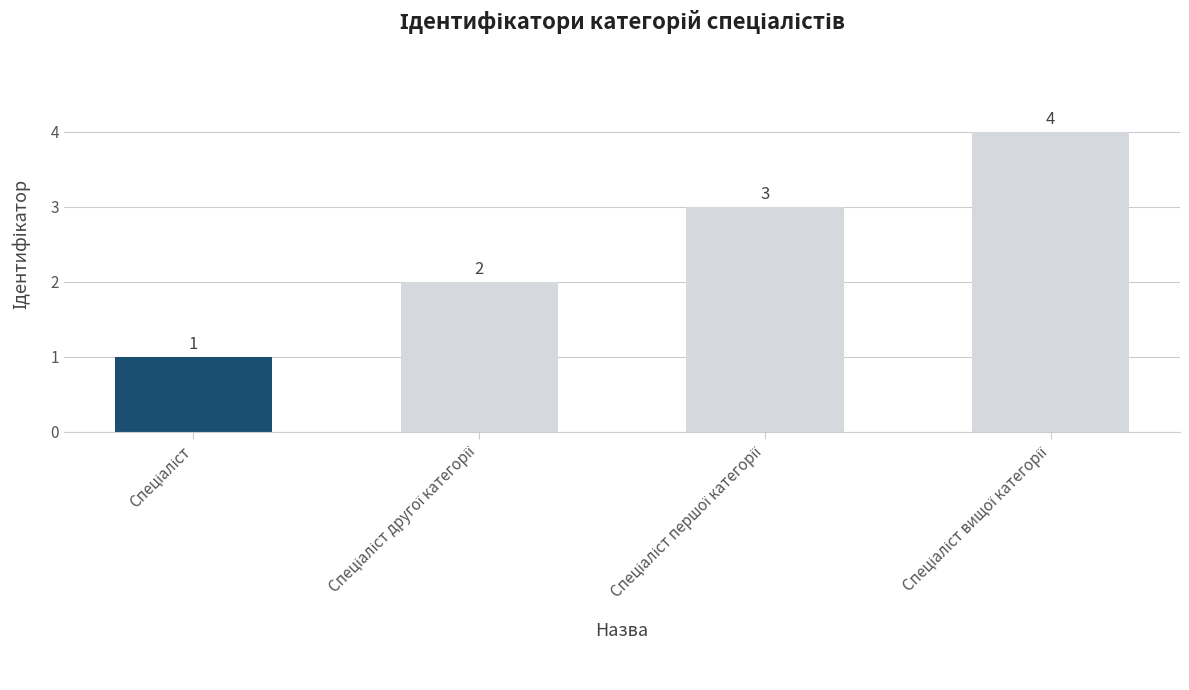

How many values are between 2 and 4?

3